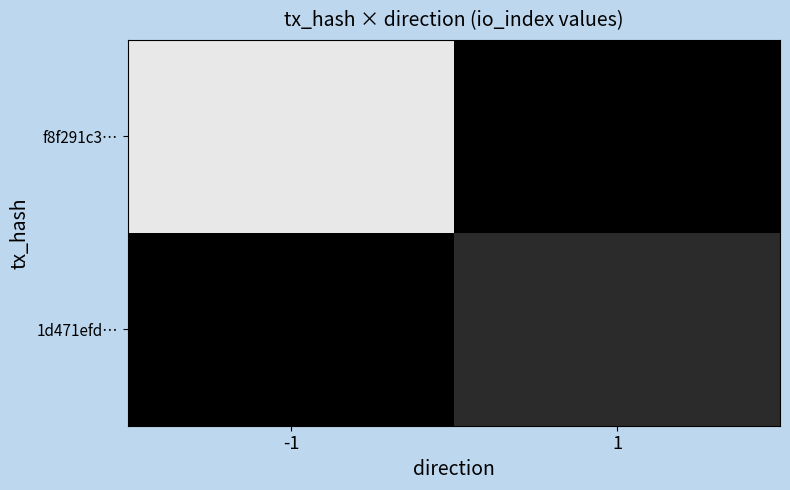

Which category has the highest value across all series?

-1